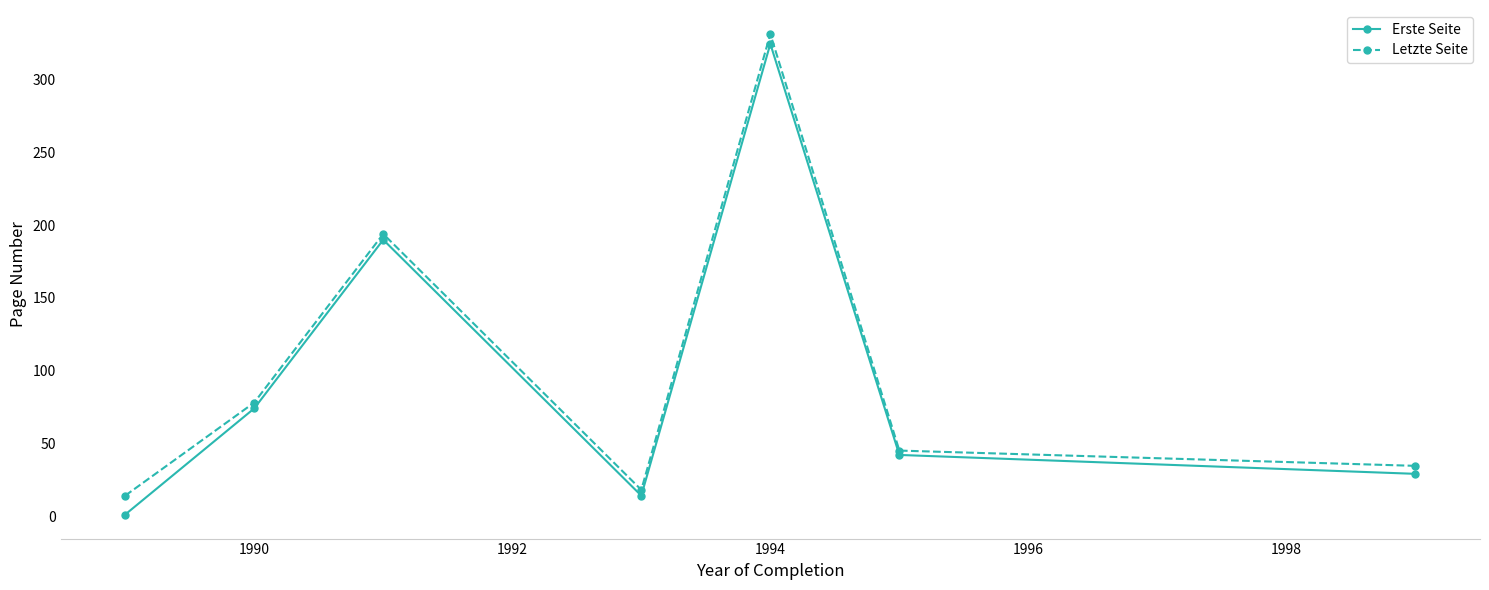

What is the difference between the second highest and second lowest values in the Erste Seite series?

176.0